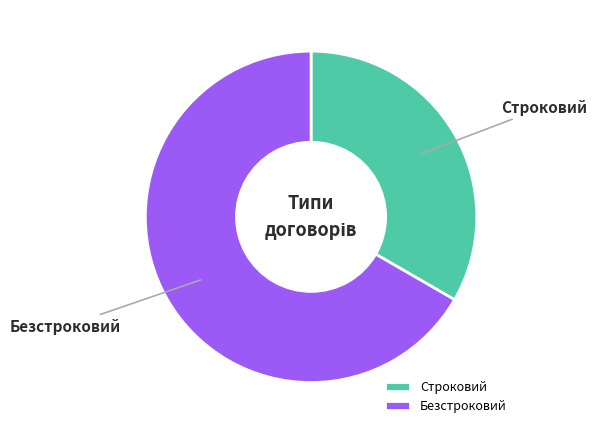

Combined, do Безстроковий and Строковий account for over 50%?

Yes